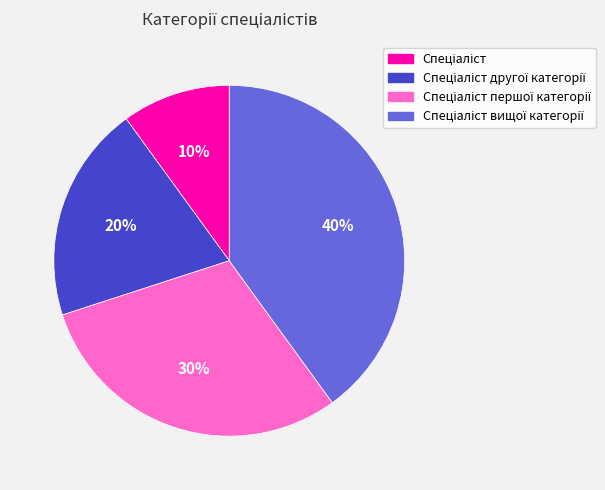

How many segments does this pie chart have?

4